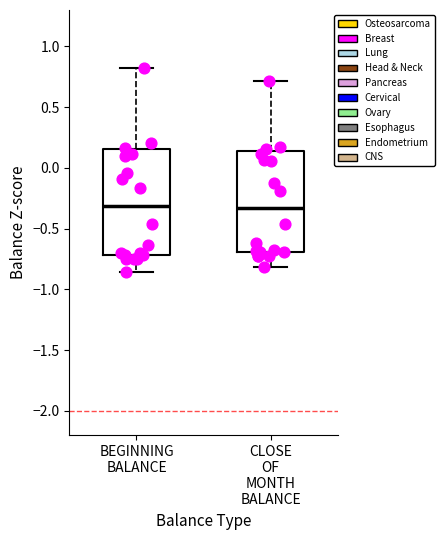

Where is the lower edge of the box for BEGINNING BALANCE on the y-axis? The values are not printed on the chart, so give them approximately, as read against the axis.

-0.70